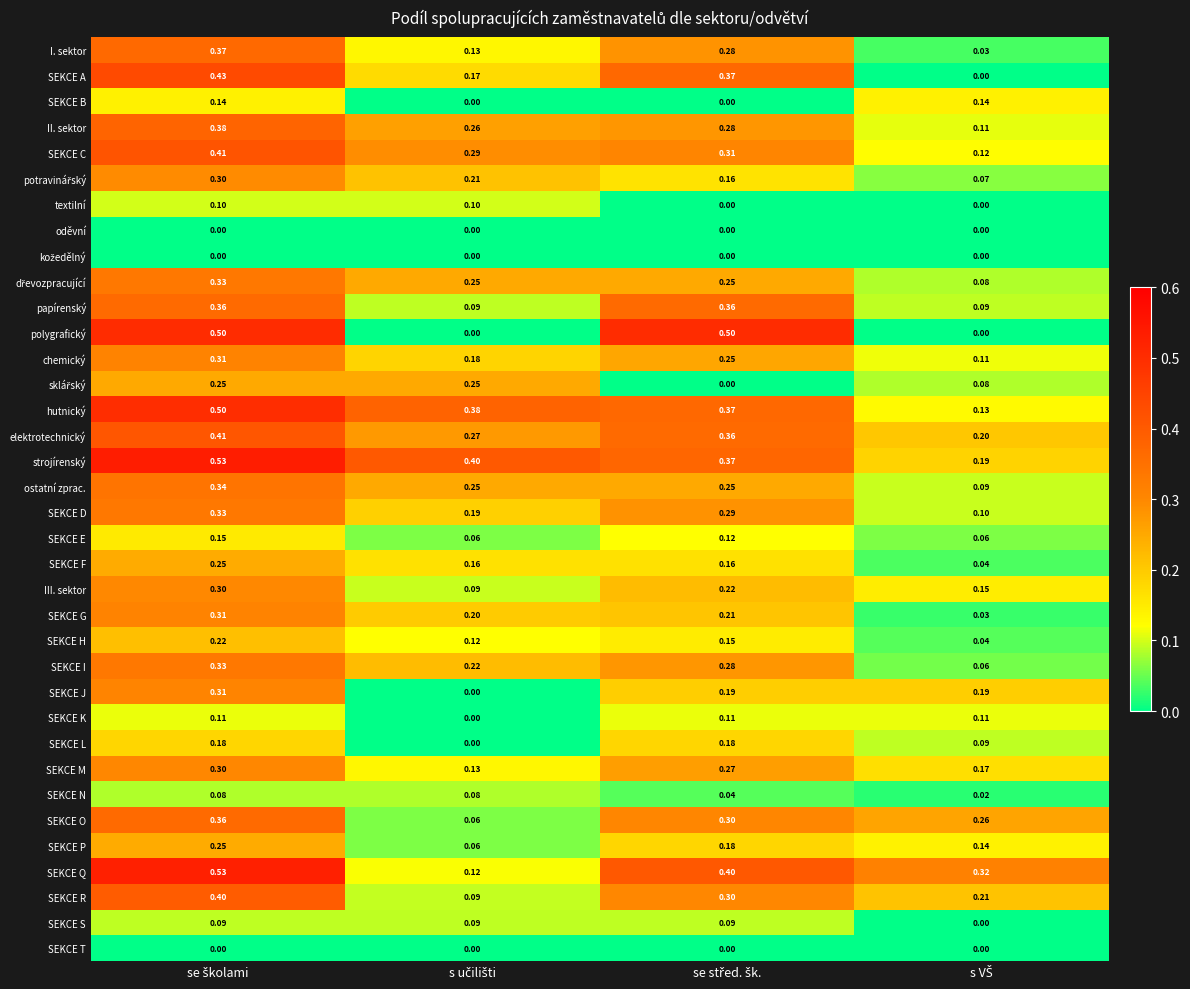

Which series has the largest total across all categories?

strojírenský